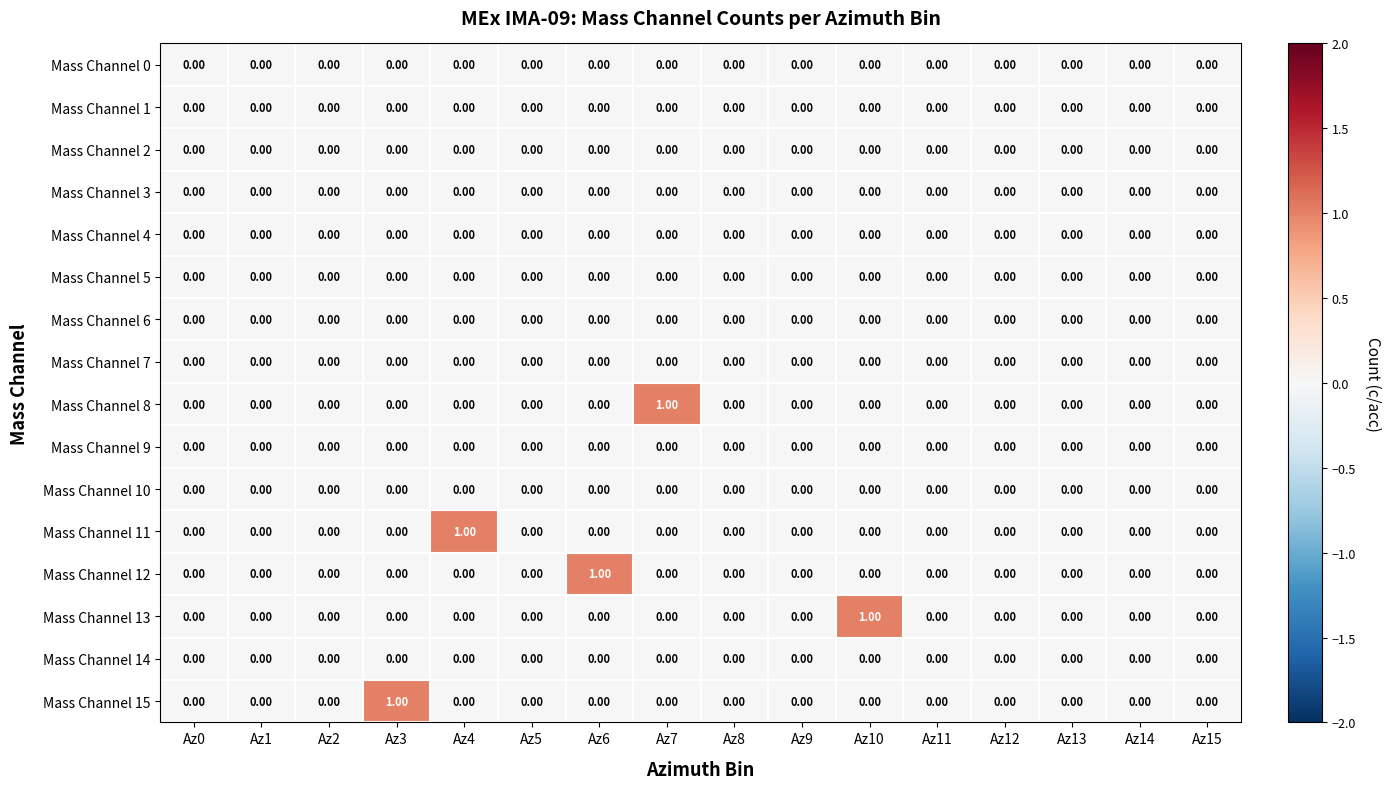

Count the number of categories in the chart.

16